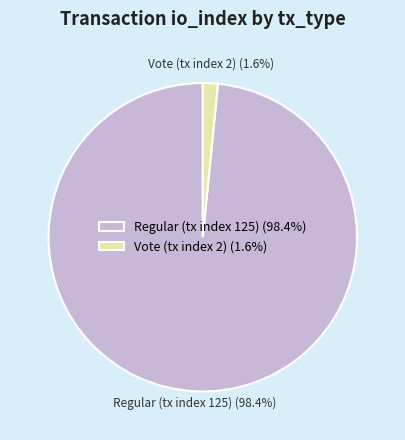

How much of the chart is everything except Regular (tx index 125)?

1.6%